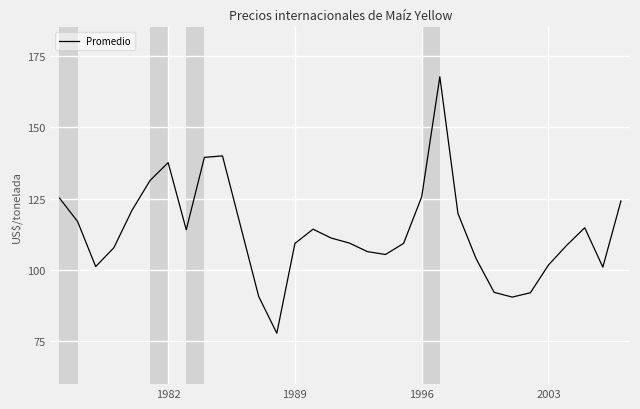

What is the difference between the maximum and minimum values?

89.9